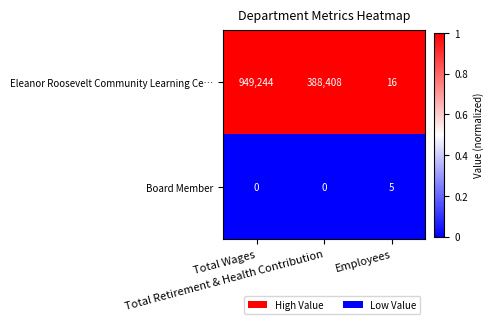

Count the number of data series in this chart.

2